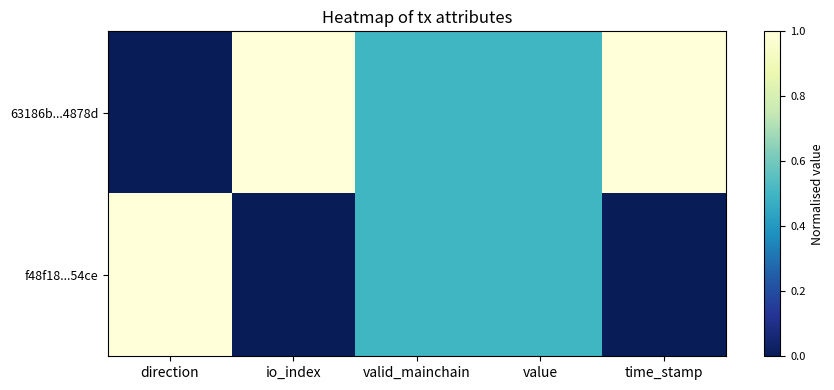

How many distinct data groups are displayed?

2